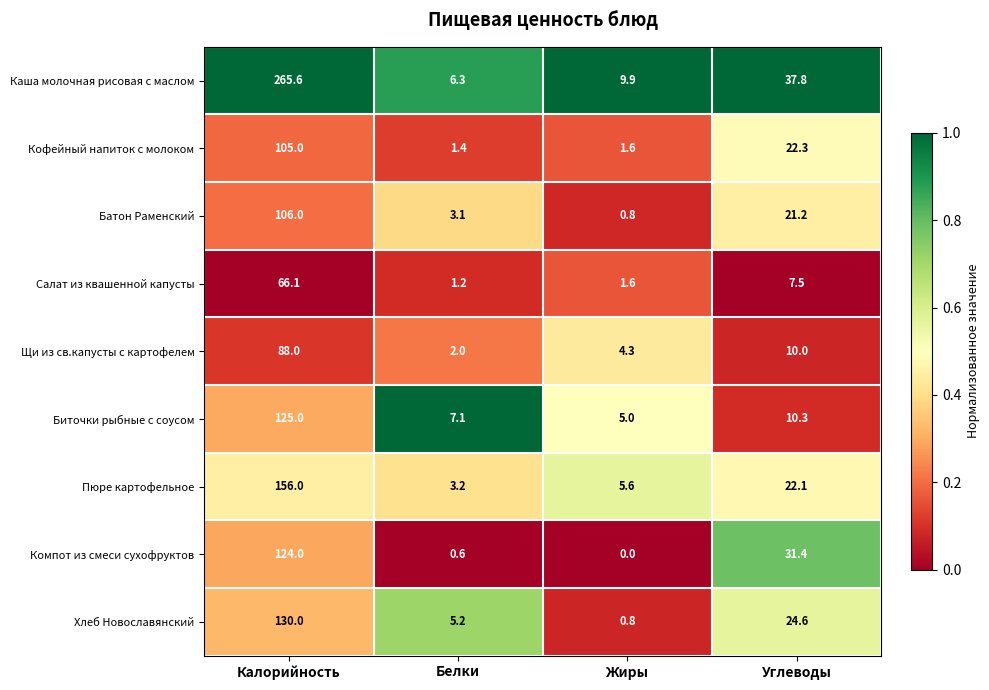

What value does the Салат из квашенной капусты series have at Белки?

1.2